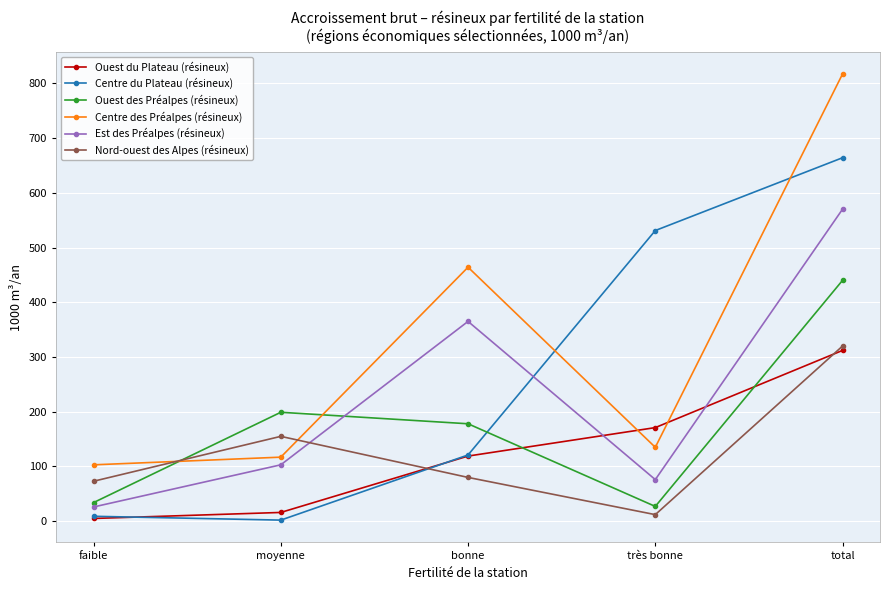

Reading right to left, transcribe all the data shown in this chart.

Ouest du Plateau (résineux): total=312	très bonne=171	bonne=119	moyenne=16	faible=5
Centre du Plateau (résineux): total=664	très bonne=531	bonne=121	moyenne=2	faible=9
Ouest des Préalpes (résineux): total=440	très bonne=27	bonne=178	moyenne=199	faible=34
Centre des Préalpes (résineux): total=817	très bonne=135	bonne=464	moyenne=117	faible=103
Est des Préalpes (résineux): total=570	très bonne=76	bonne=365	moyenne=103	faible=26
Nord-ouest des Alpes (résineux): total=320	très bonne=12	bonne=80	moyenne=155	faible=73